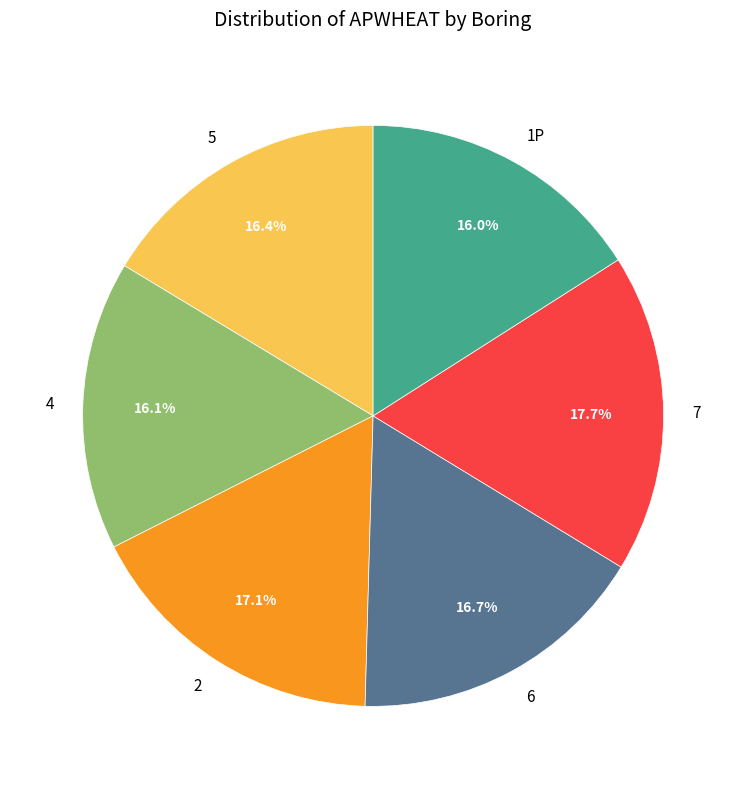

Does any single category account for the majority?

No